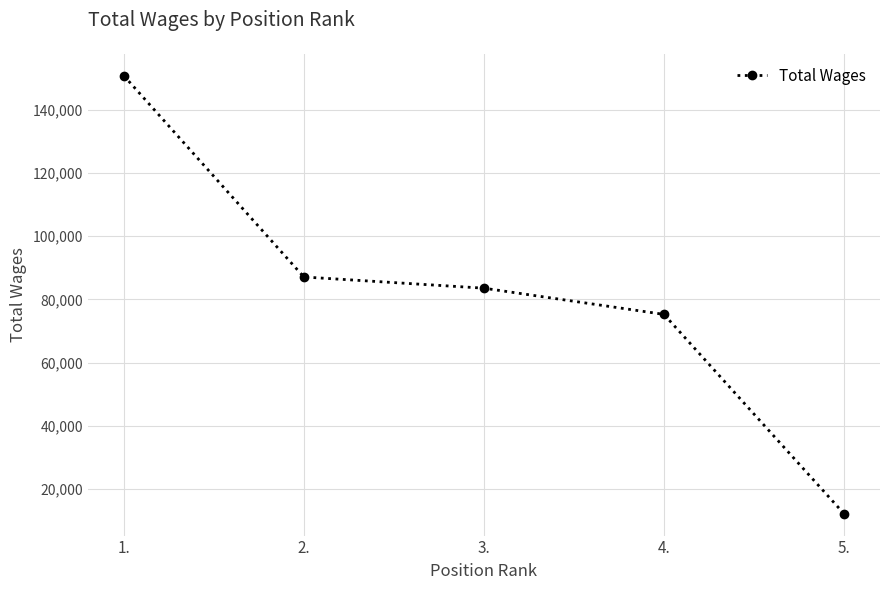

What is the average value?

81751